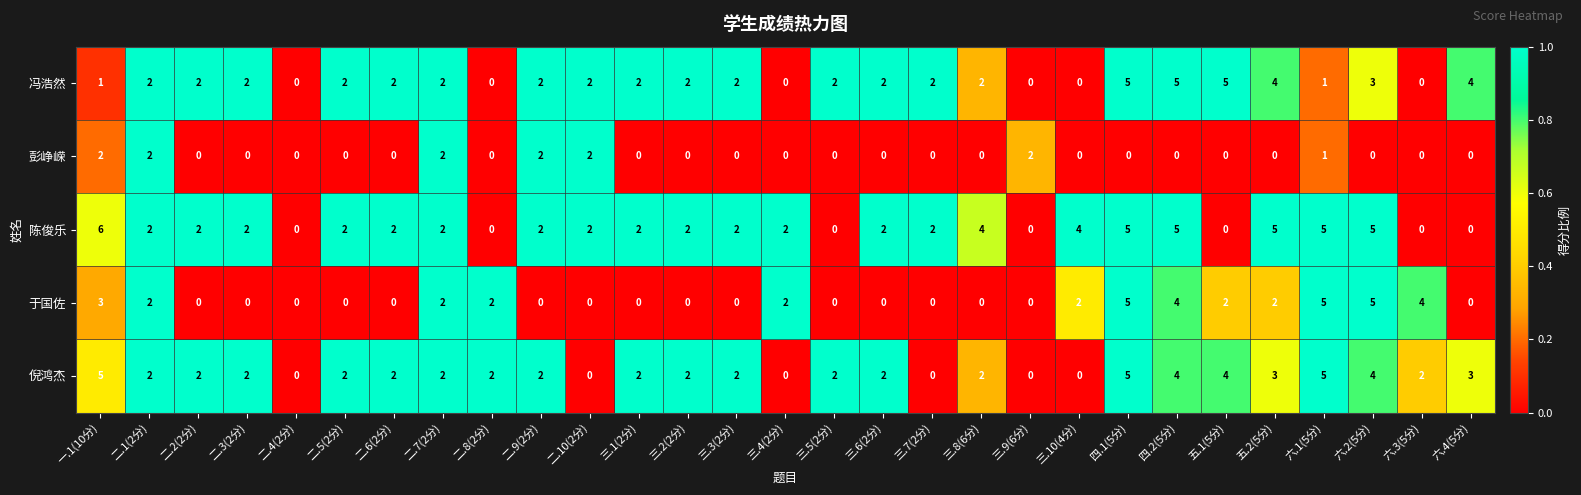

How many values in 陈俊乐 are above zero?

22